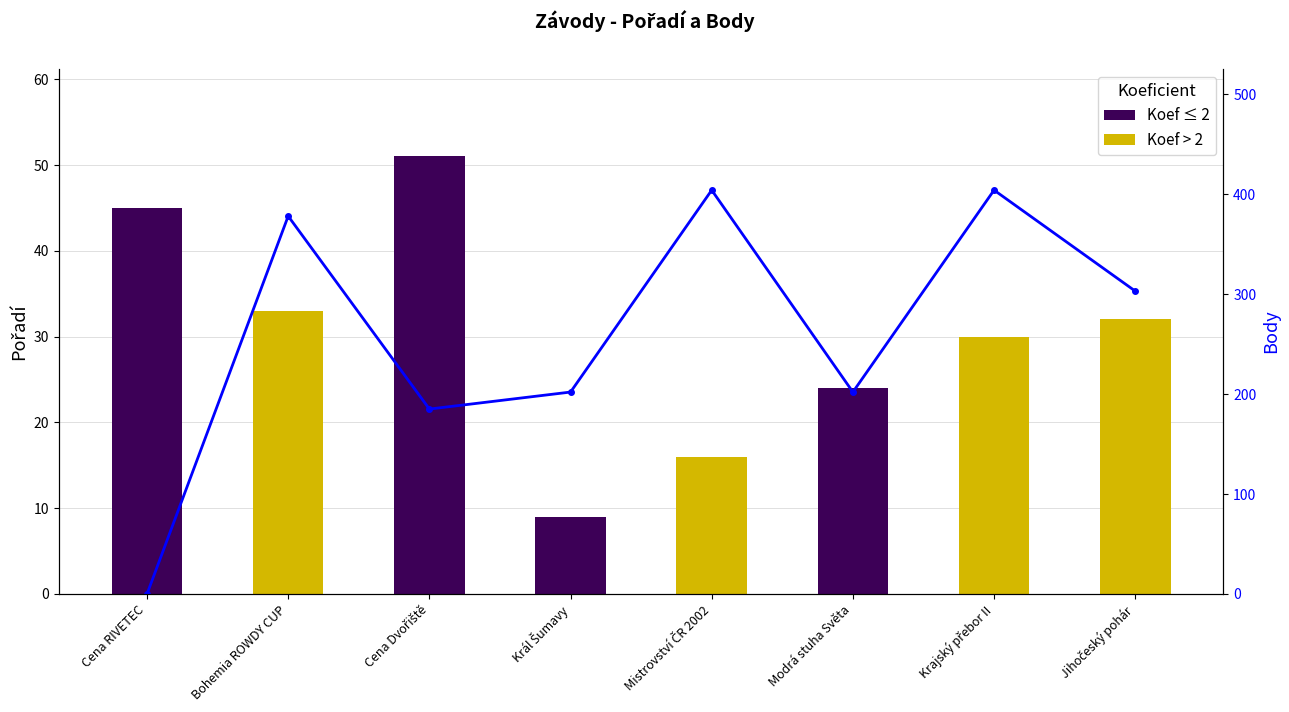

Reading left to right, extract all data points from this chart.

Cena RIVETEC=0	Bohemia ROWDY CUP=378	Cena Dvořiště=185	Král Šumavy=202	Mistrovství ČR 2002=404	Modrá stuha Světa=202	Krajský přebor II=404	Jihočeský pohár=303